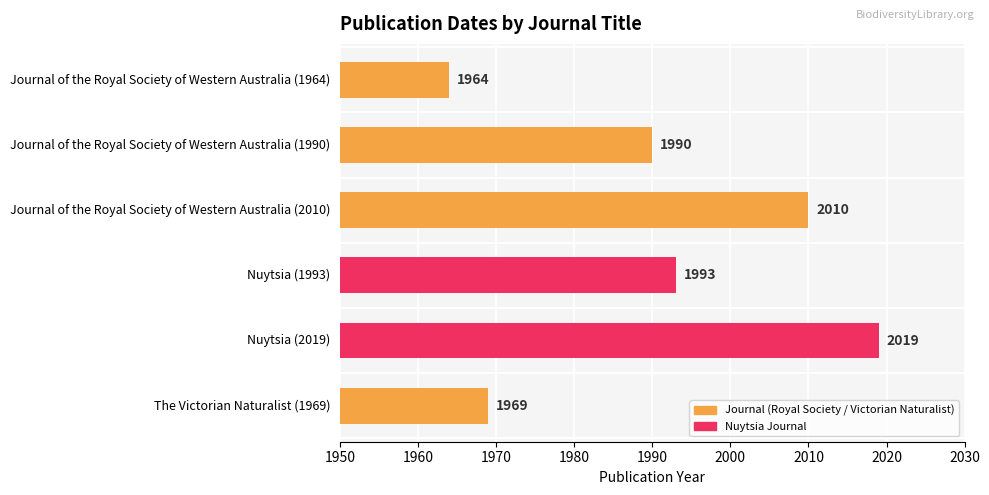

Which label corresponds to the largest value in the chart?

Nuytsia (2019)